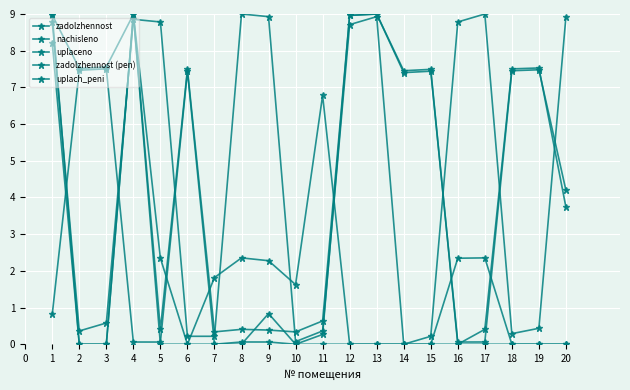

How many values in the uplaceno series exceed 1?

10